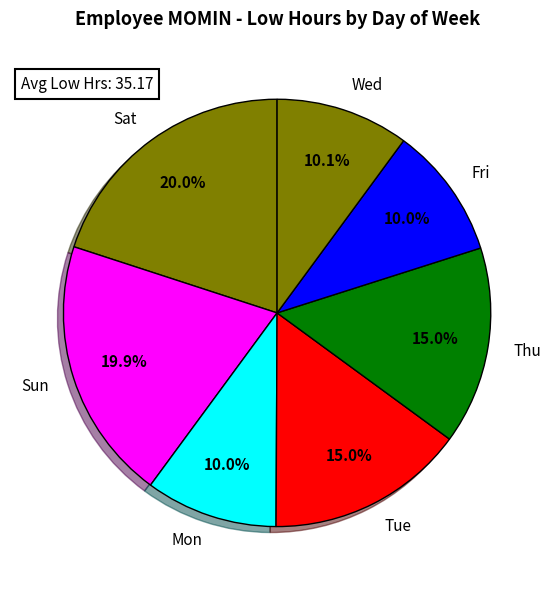

Is there any slice that represents more than half of the pie?

No